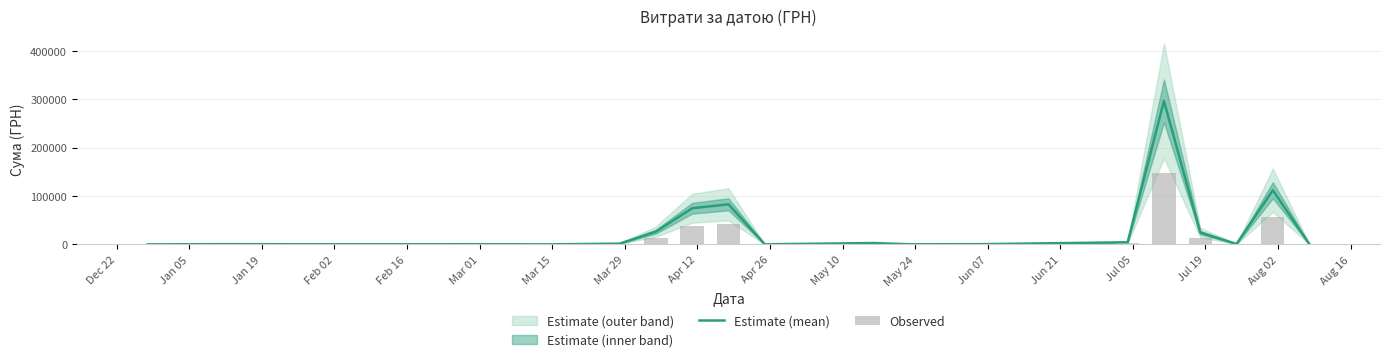

What is the highest value of the Estimate (mean) series?

296547.8